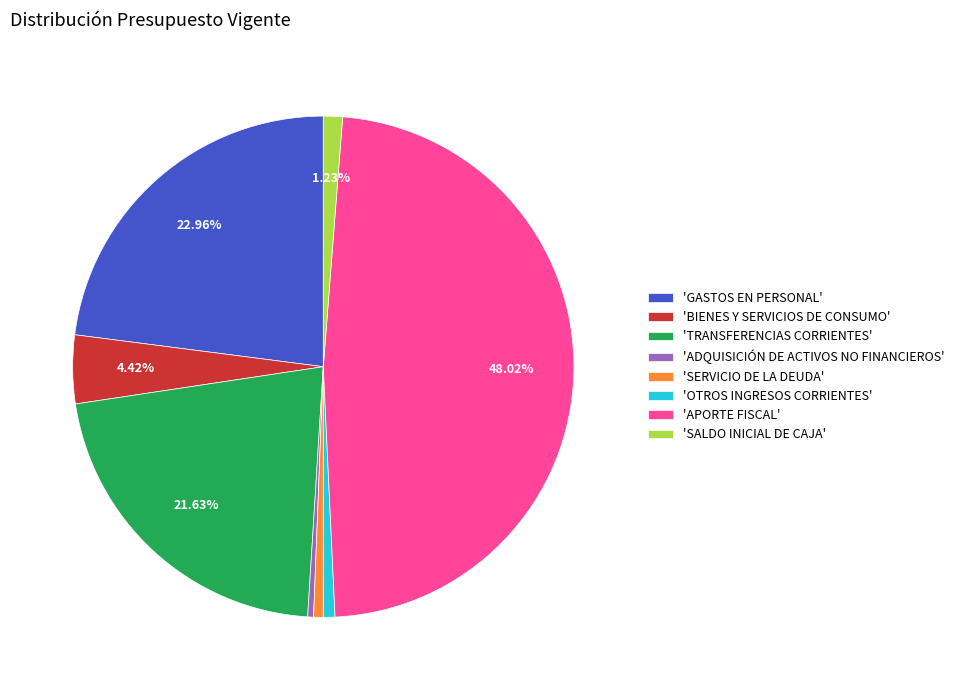

How many slices are in this pie chart?

8